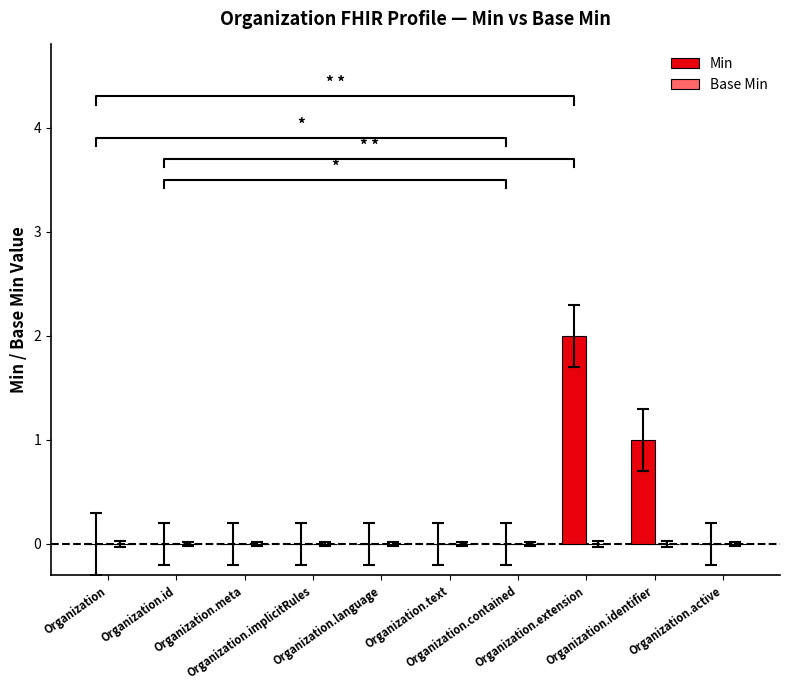

What is the maximum value shown in the chart?

2